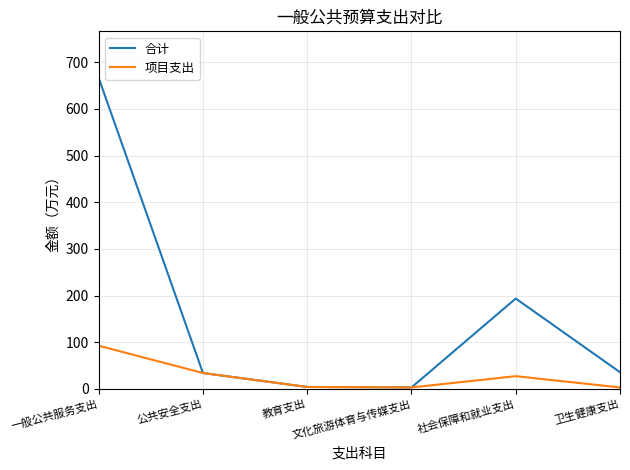

What is the greatest value displayed?

666.4